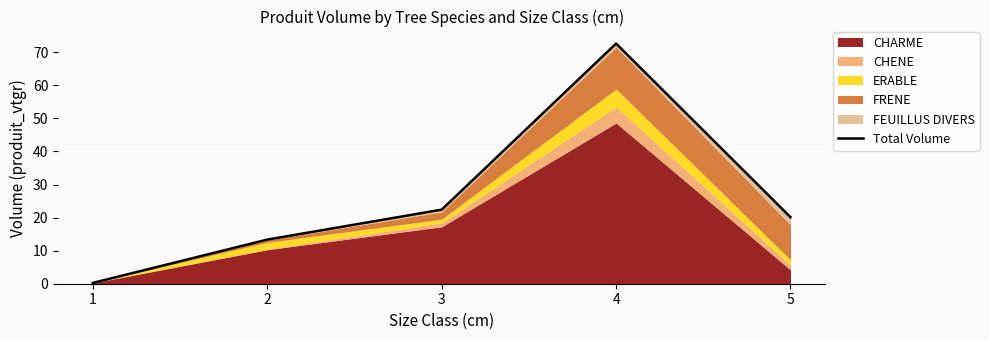

True or false: there are more than 0 points higher than both neighbors.

True